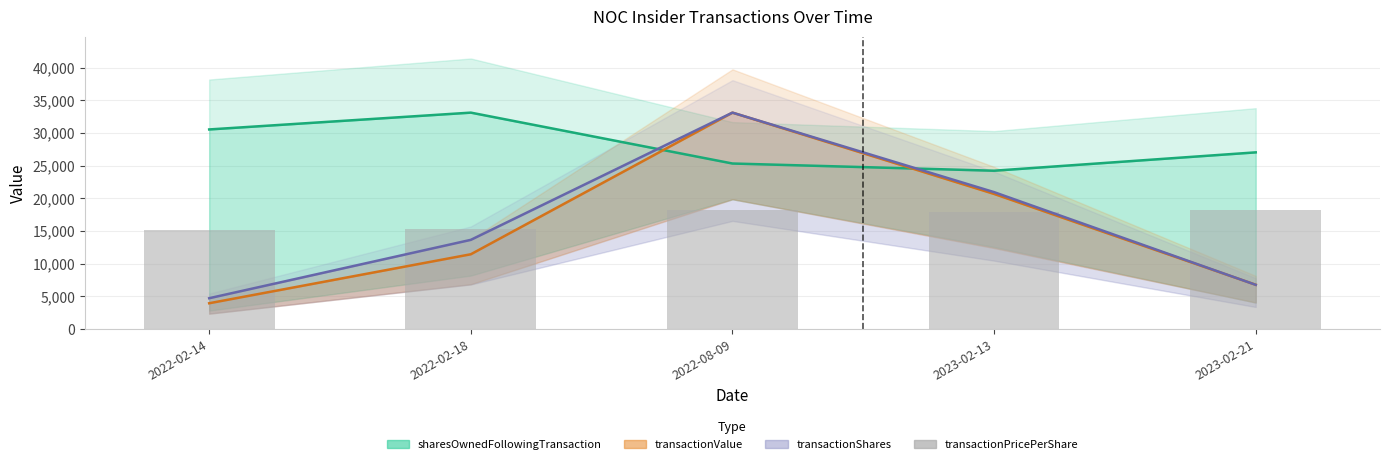

What is the difference between the maximum and minimum values?

2985.8